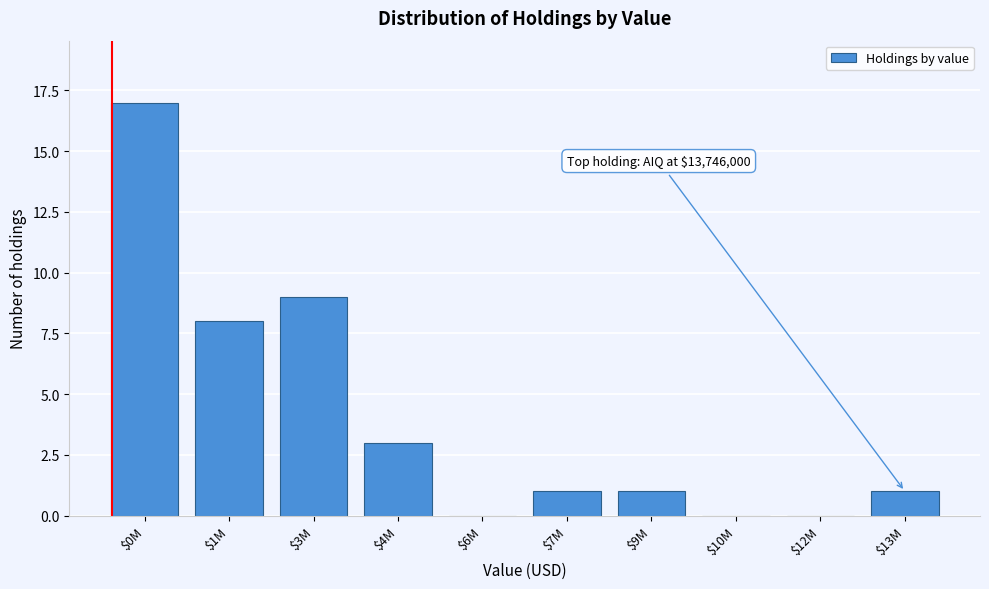

What is the sum of all values?

40